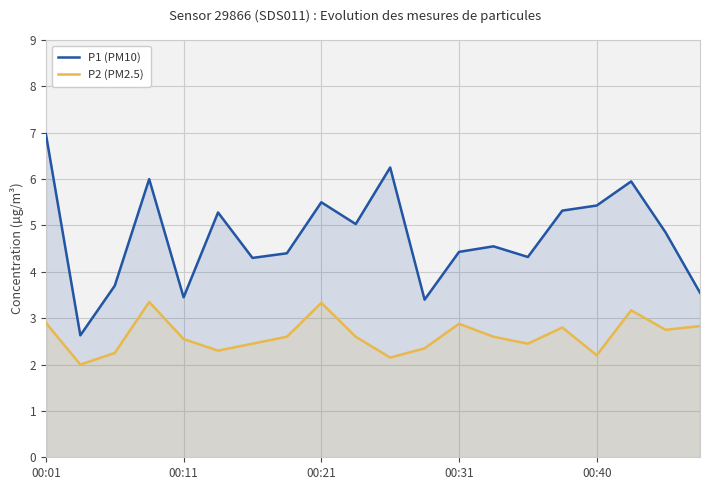

Is it true that P2 (PM2.5) equals 2.8 at 15?

True